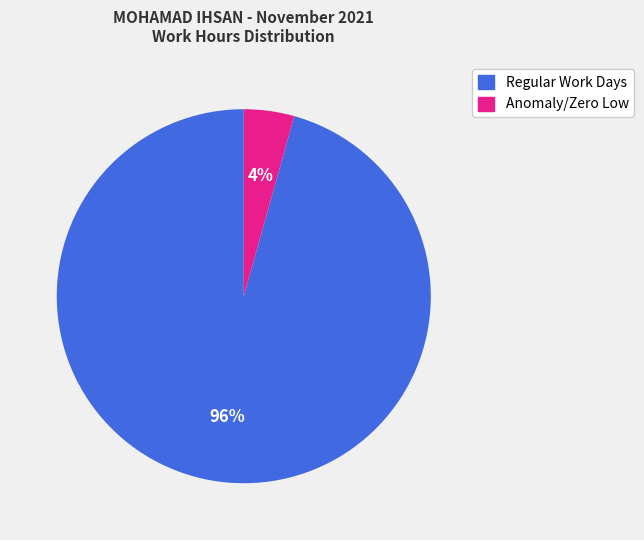

Does any single category account for the majority?

Yes